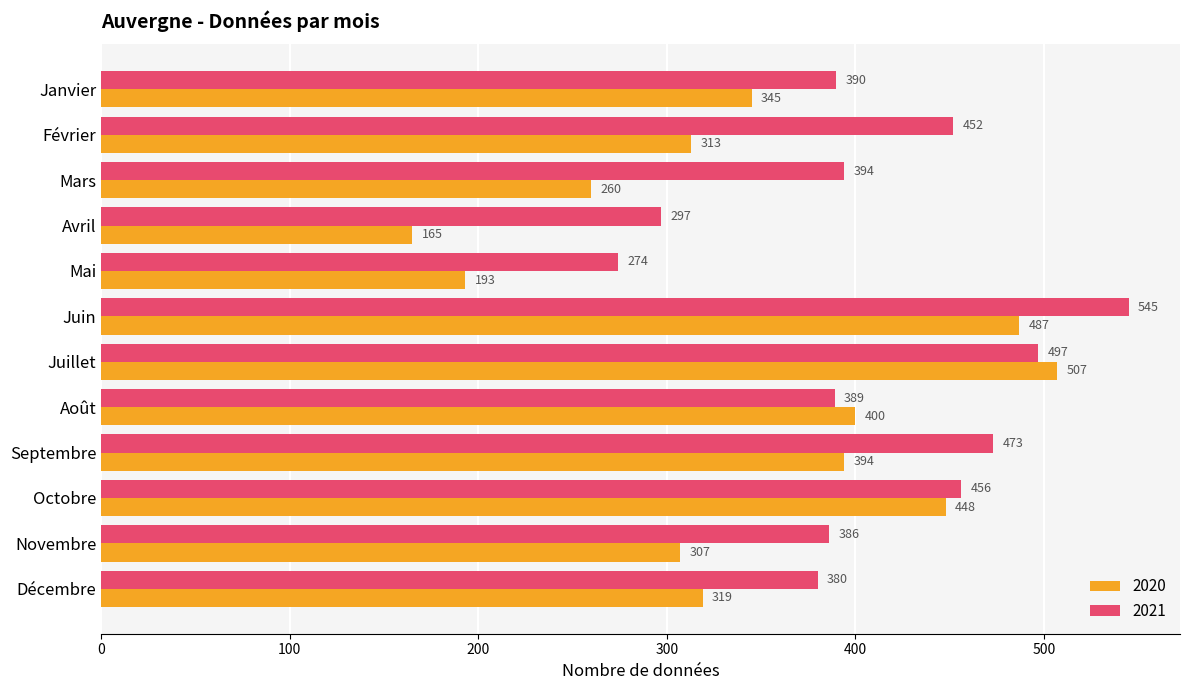

Count the number of data series in this chart.

2